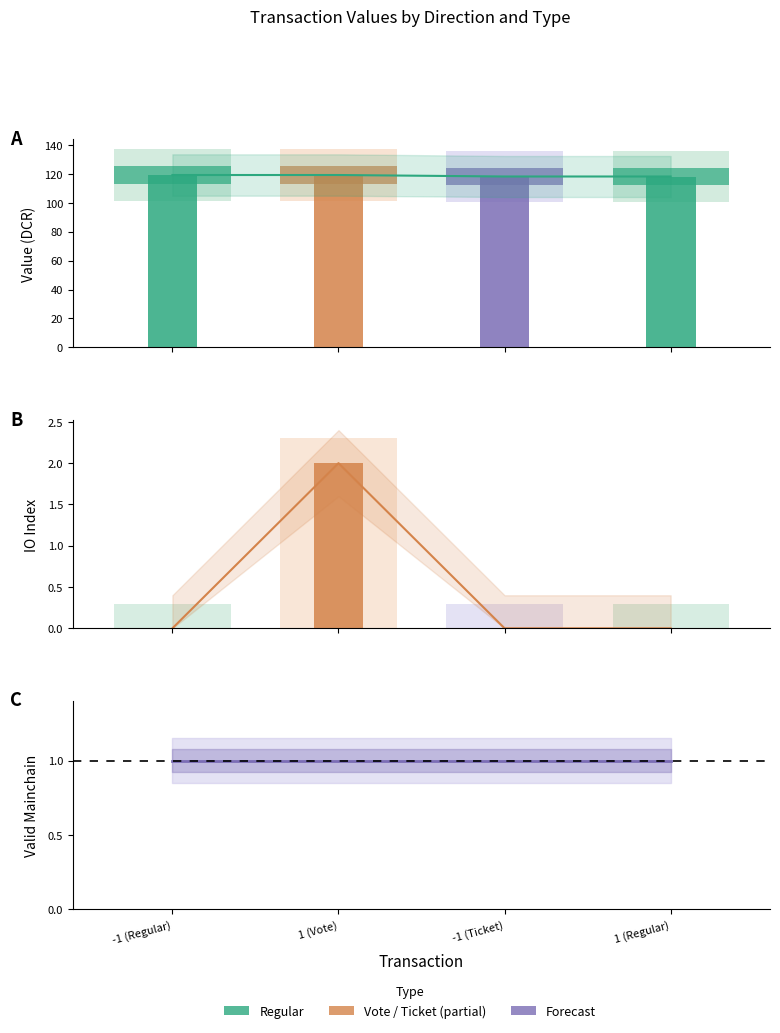

Is the value of valid_mainchain at 1 (Vote) greater than the value of value at -1 (Regular)?

No